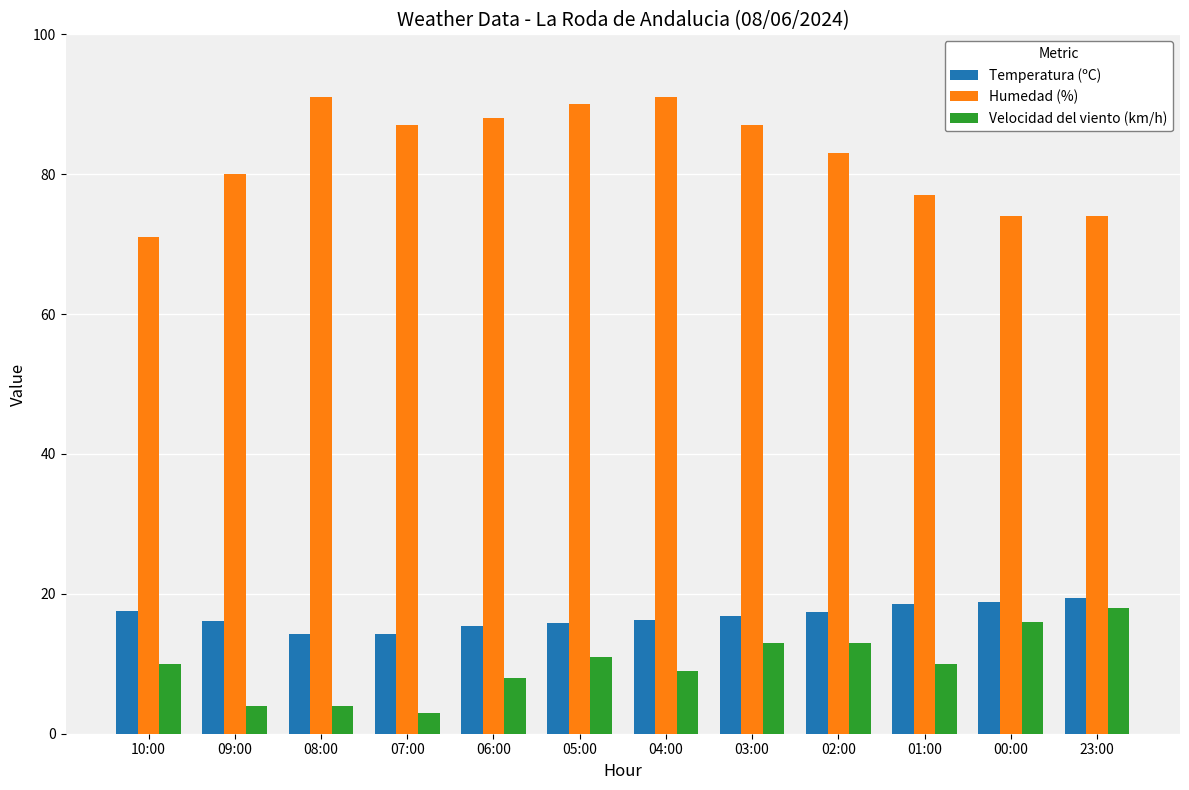

What is the smallest value displayed?

3.0